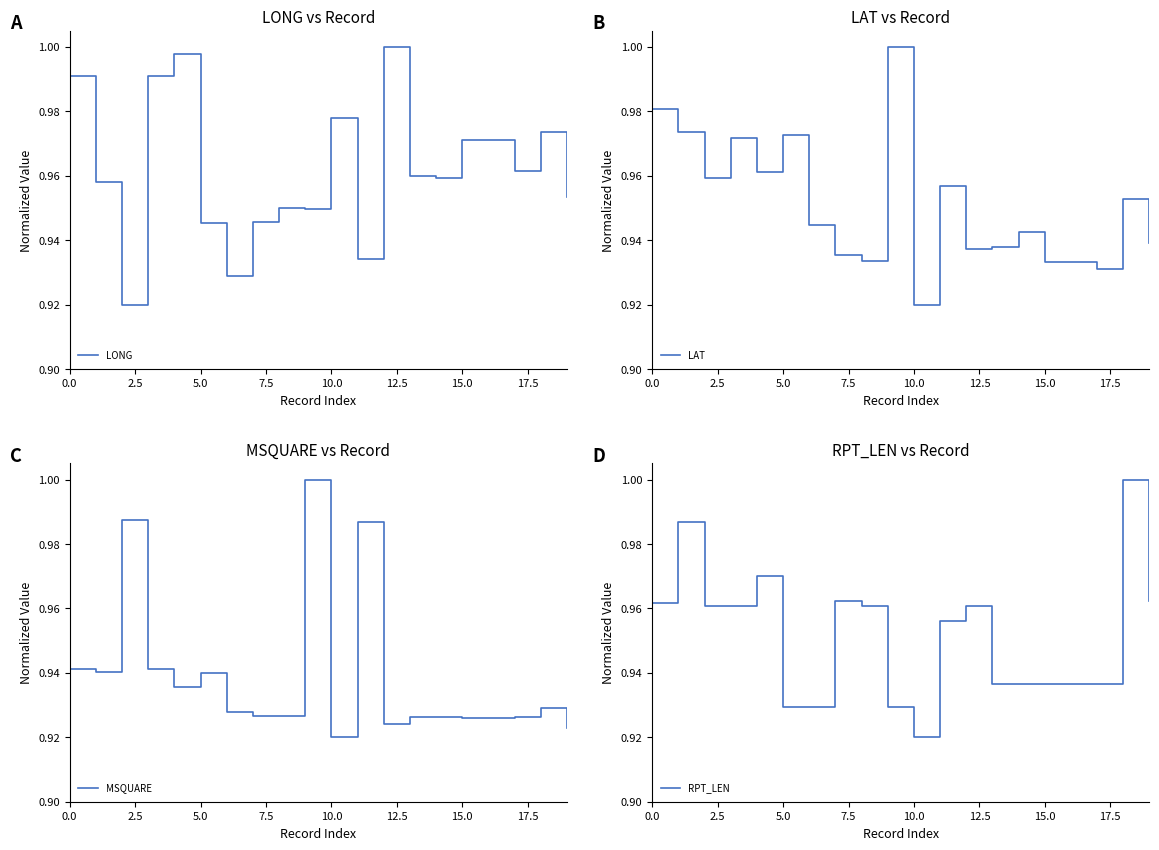

At how many categories does at least one series exceed 0?

20